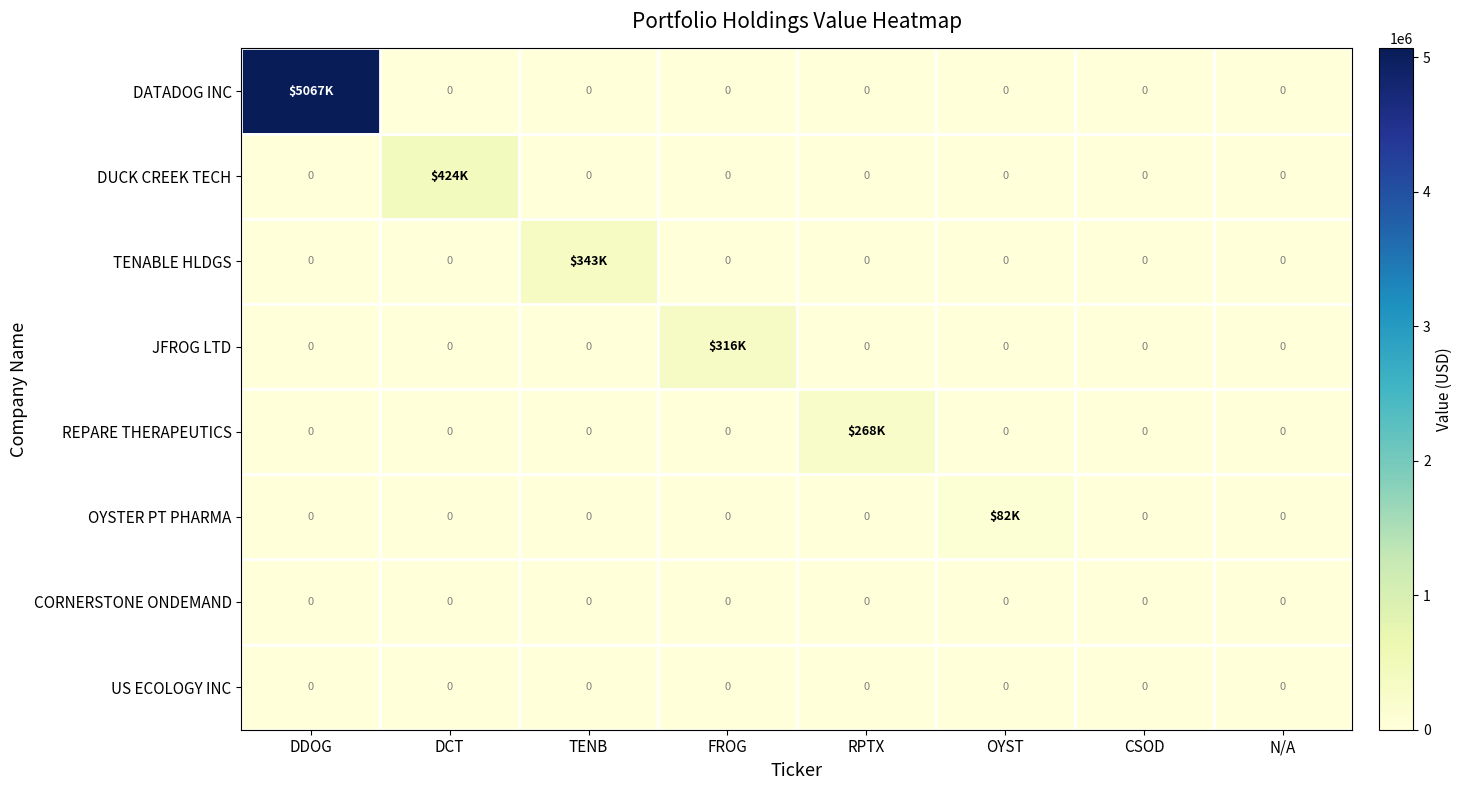

At how many categories does at least one series exceed 4754137?

1